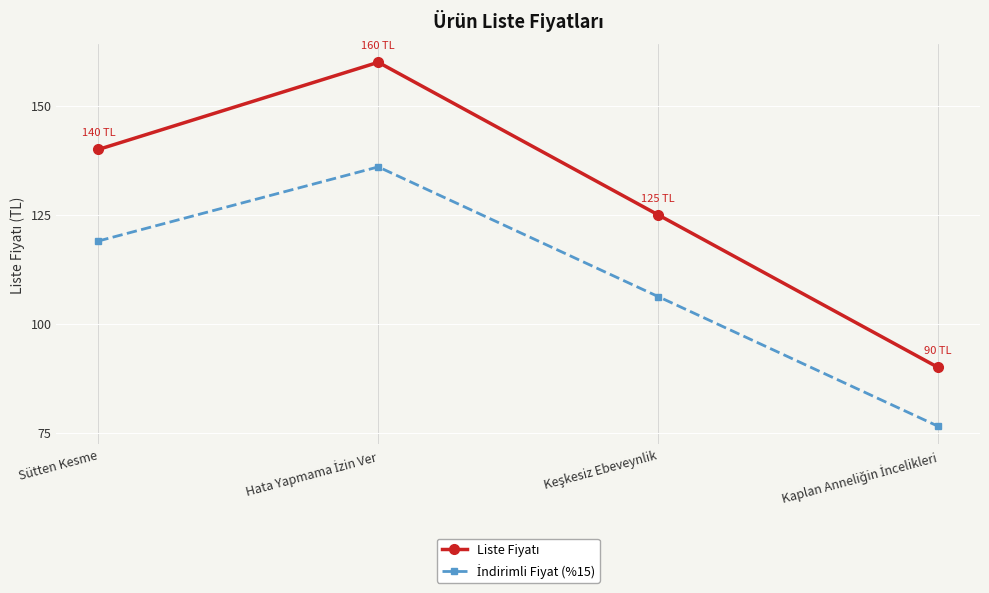

What is the smallest value displayed?

76.5